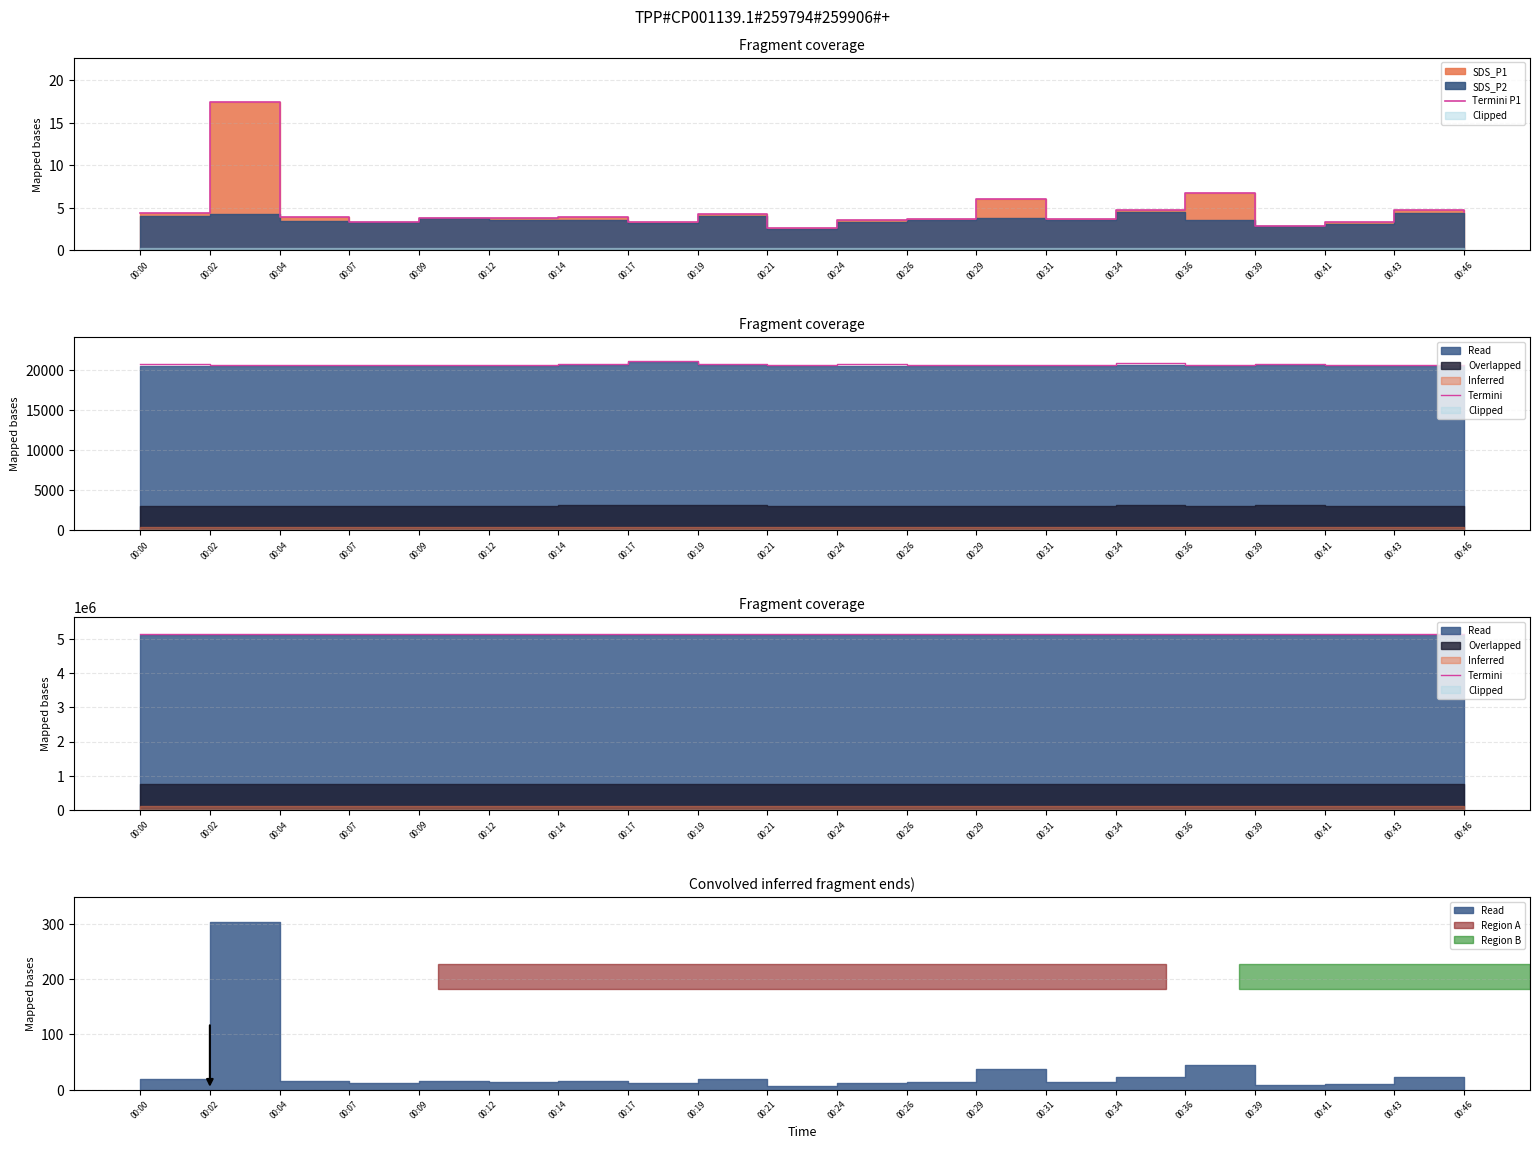

At how many categories does at least one series exceed 2641742?

20